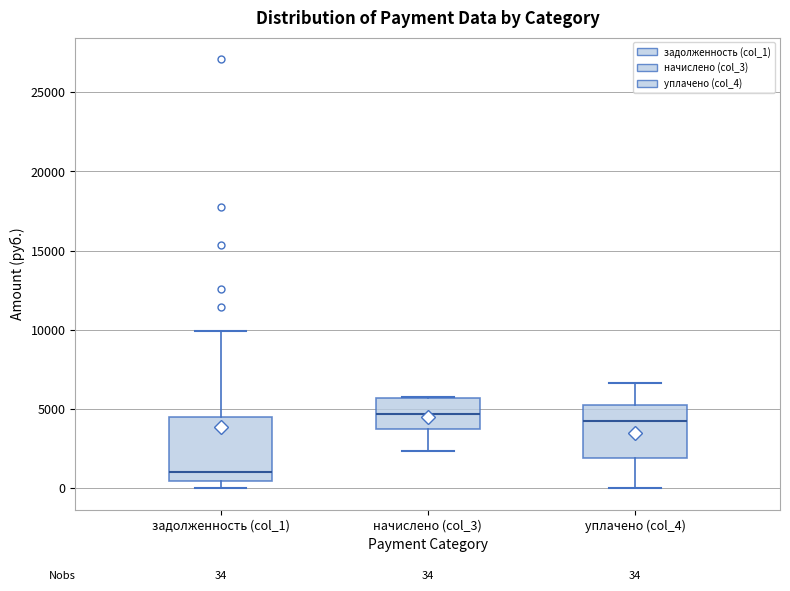

Which box's median line is the lowest?

задолженность (col_1)